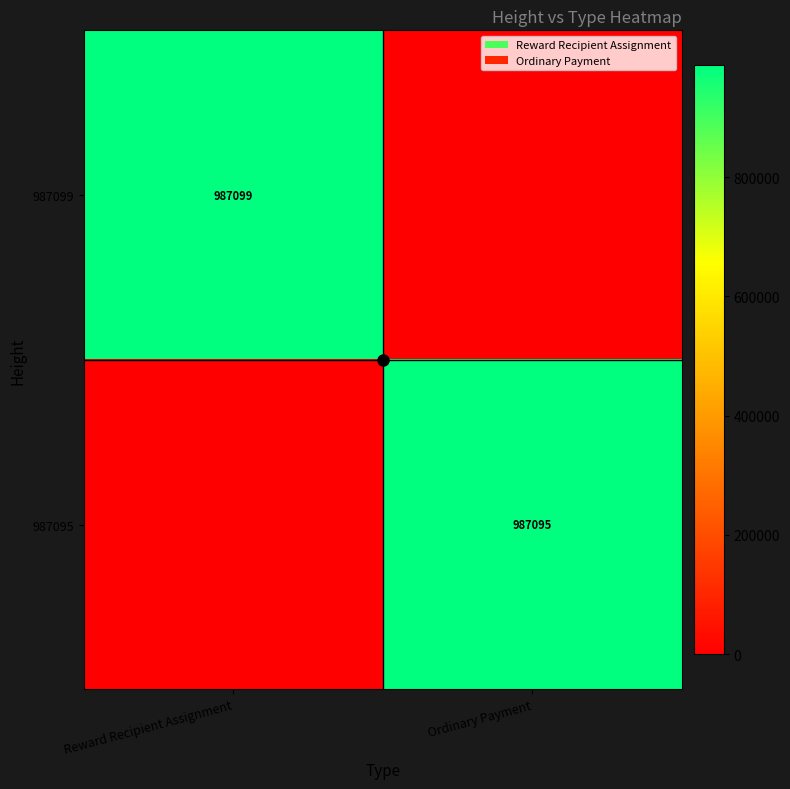

What is the total value across all series at Reward Recipient Assignment?

987099